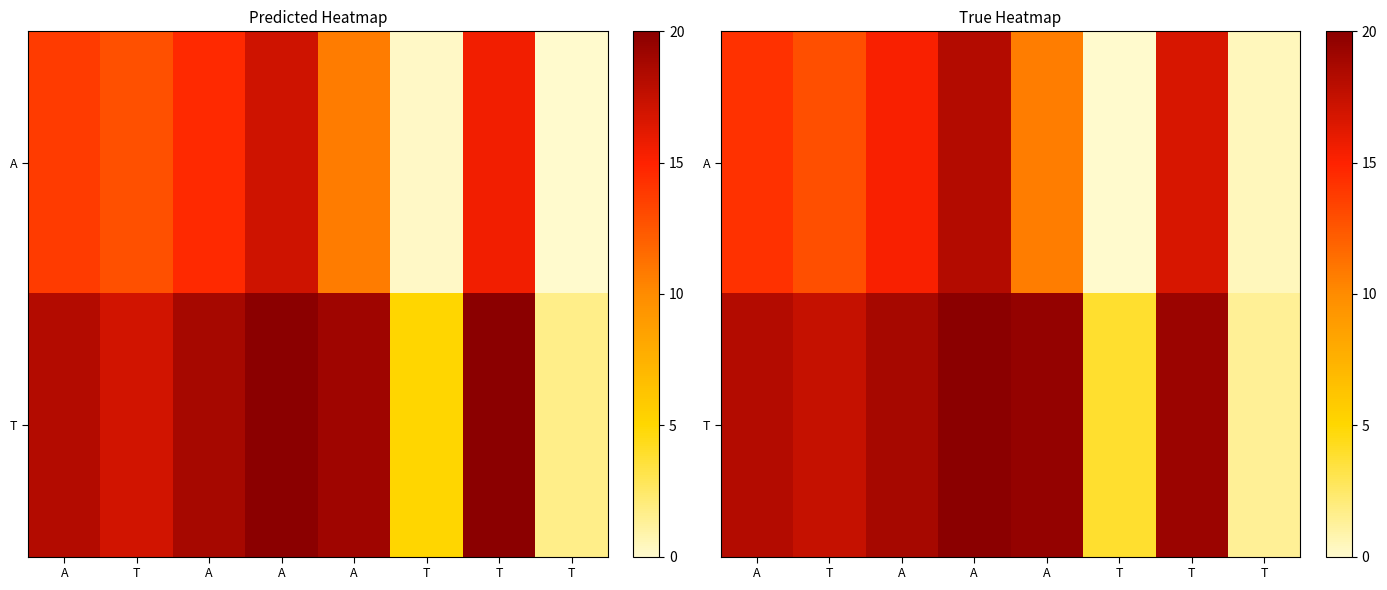

Rank the series at A from lowest to highest value.

A, T